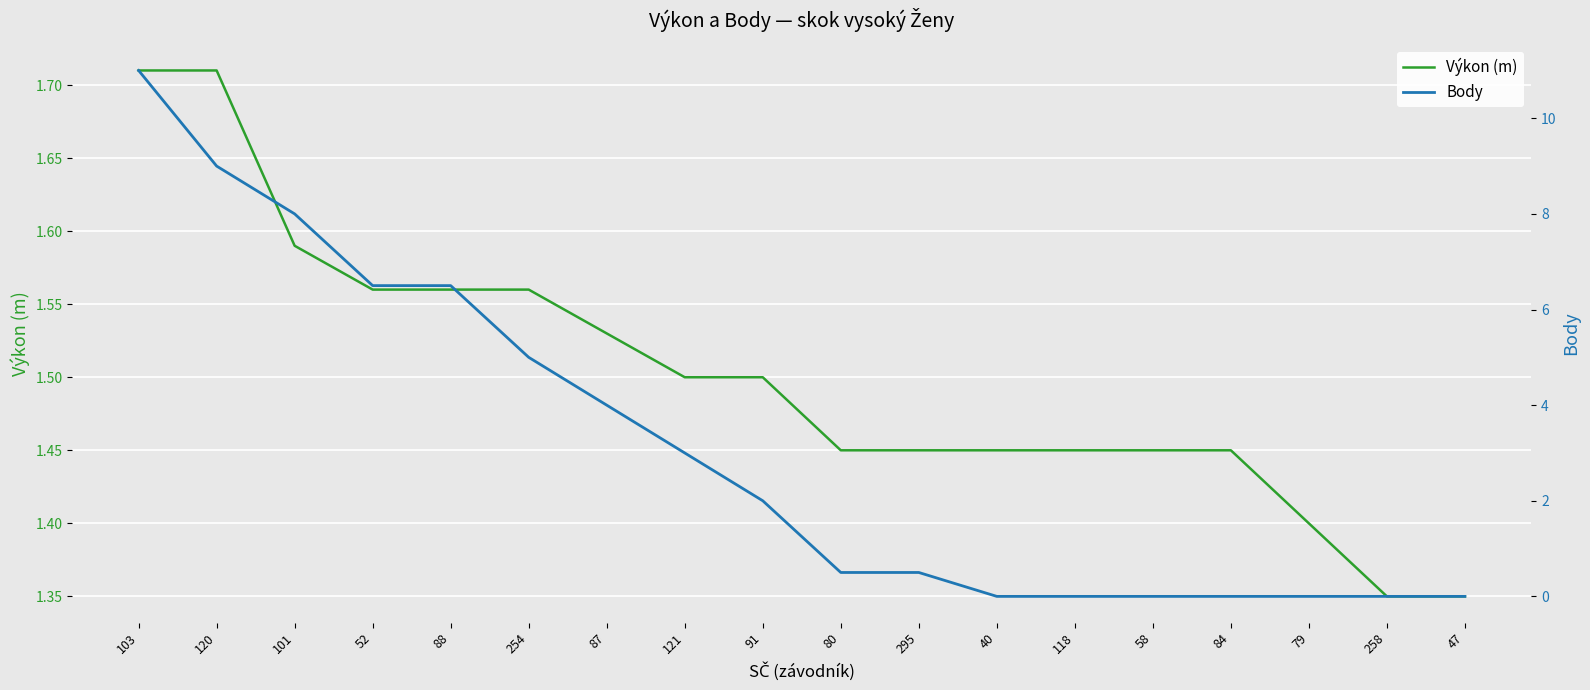

What is the total value across all series at 258?

1.4